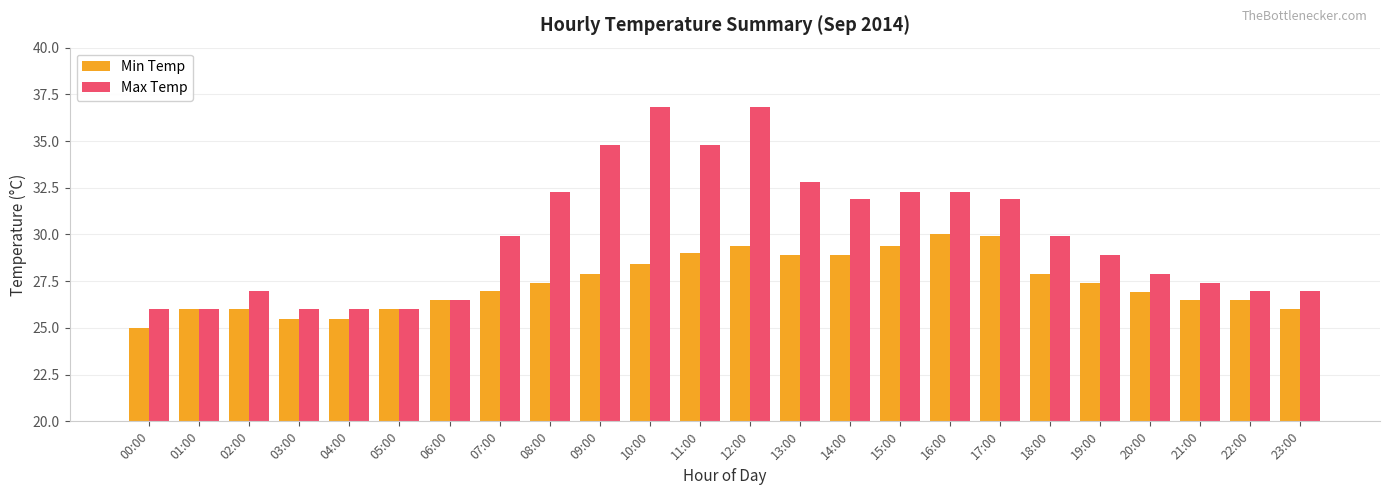

The Min Temp series shows 28.9 at 14:00. True or false?

True